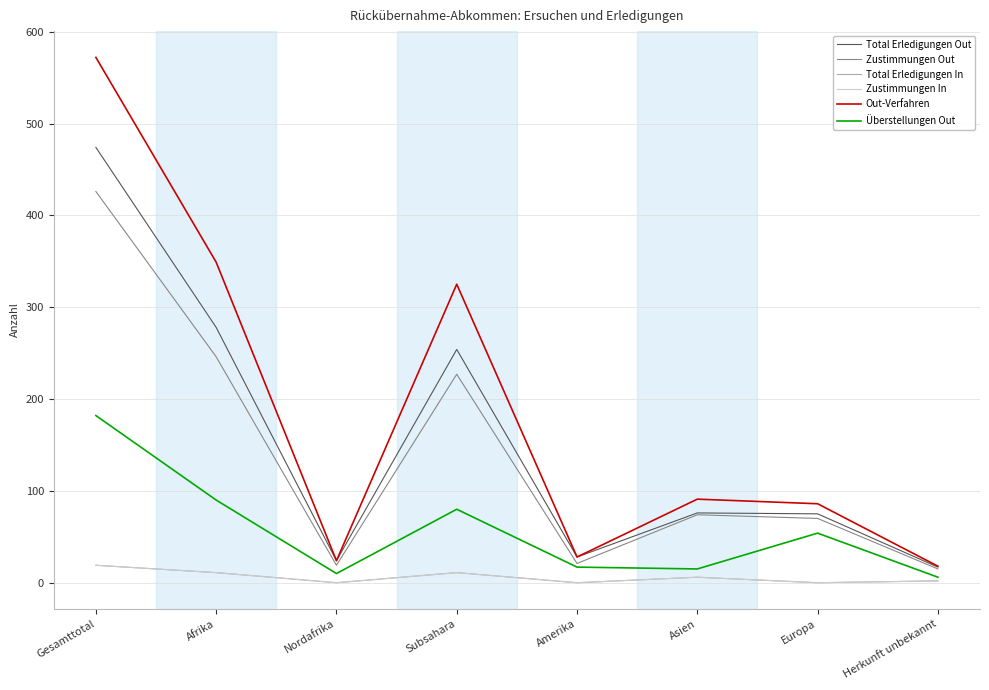

The Zustimmungen In series shows 17 at Subsahara. True or false?

False